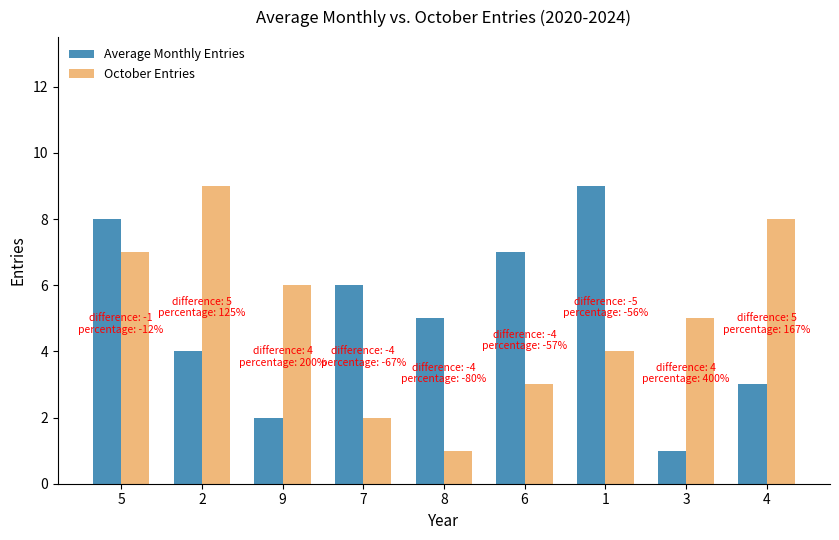

Reading right to left, list all the values displayed in this chart.

Average Monthly Entries: 3	1	9	7	5	6	2	4	8
October Entries: 8	5	4	3	1	2	6	9	7